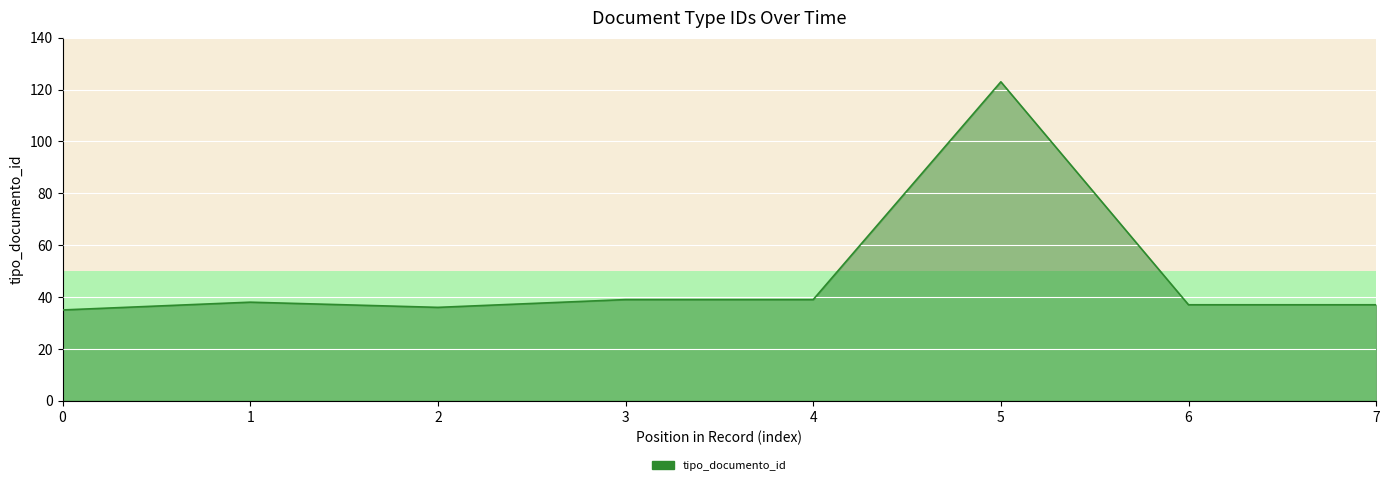

Between 5 and 6, which is larger?

5